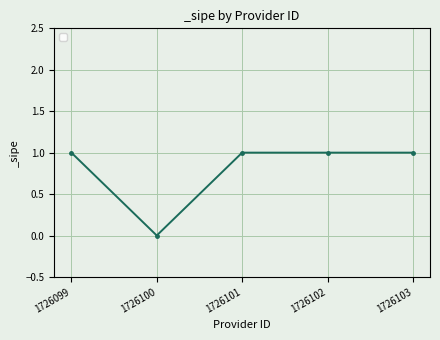

Reading left to right, transcribe all the data shown in this chart.

1	0	1	1	1